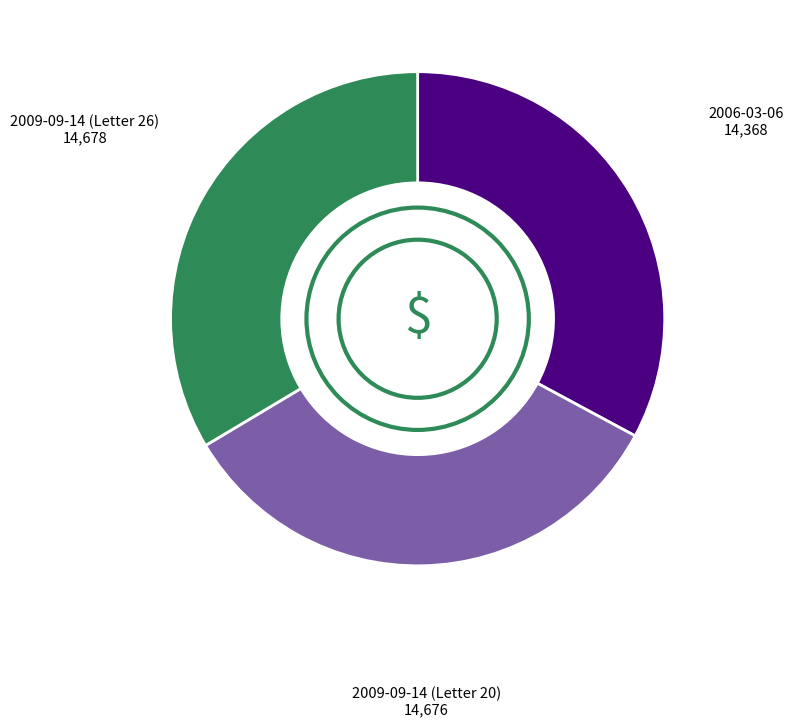

Is there any slice that represents more than half of the pie?

No